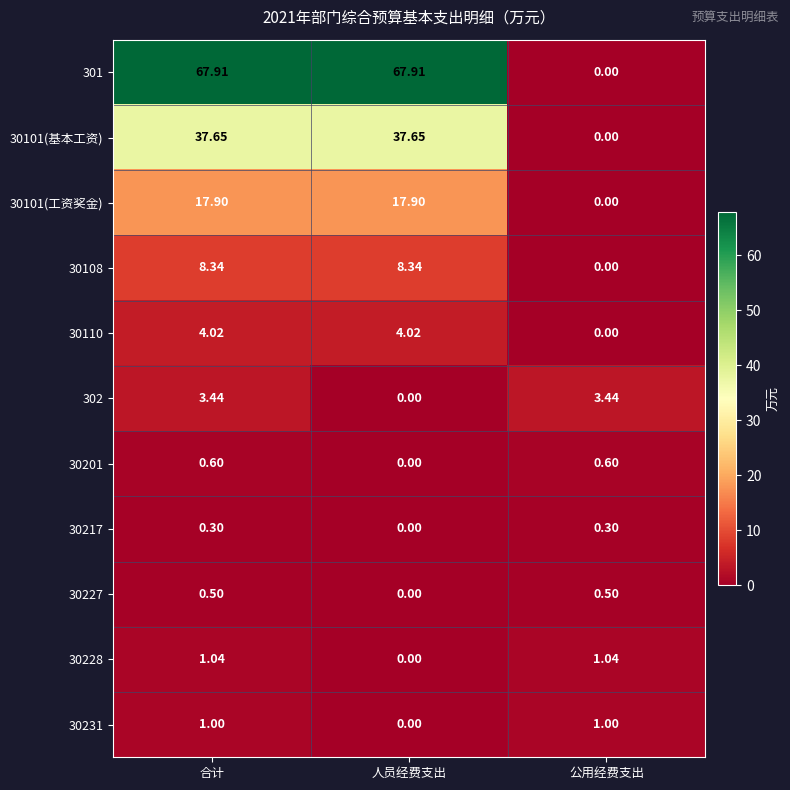

What is the spread (max minus min) of values at 合计?

67.6